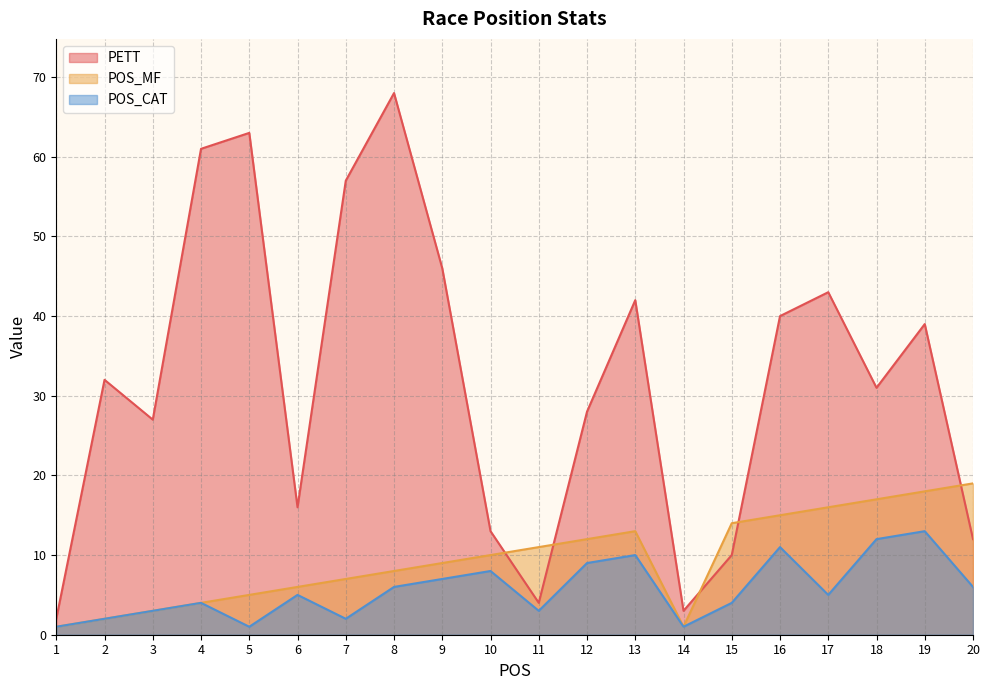

The POS_MF series shows 5 at 10. True or false?

False